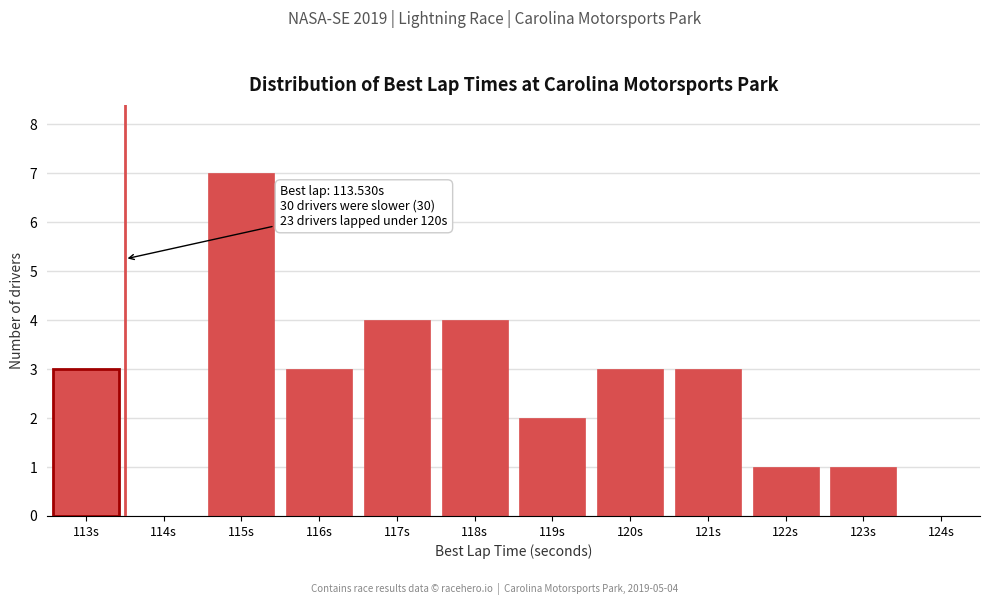

Reading left to right, extract all data points from this chart.

113s=3	114s=0	115s=7	116s=3	117s=4	118s=4	119s=2	120s=3	121s=3	122s=1	123s=1	124s=0